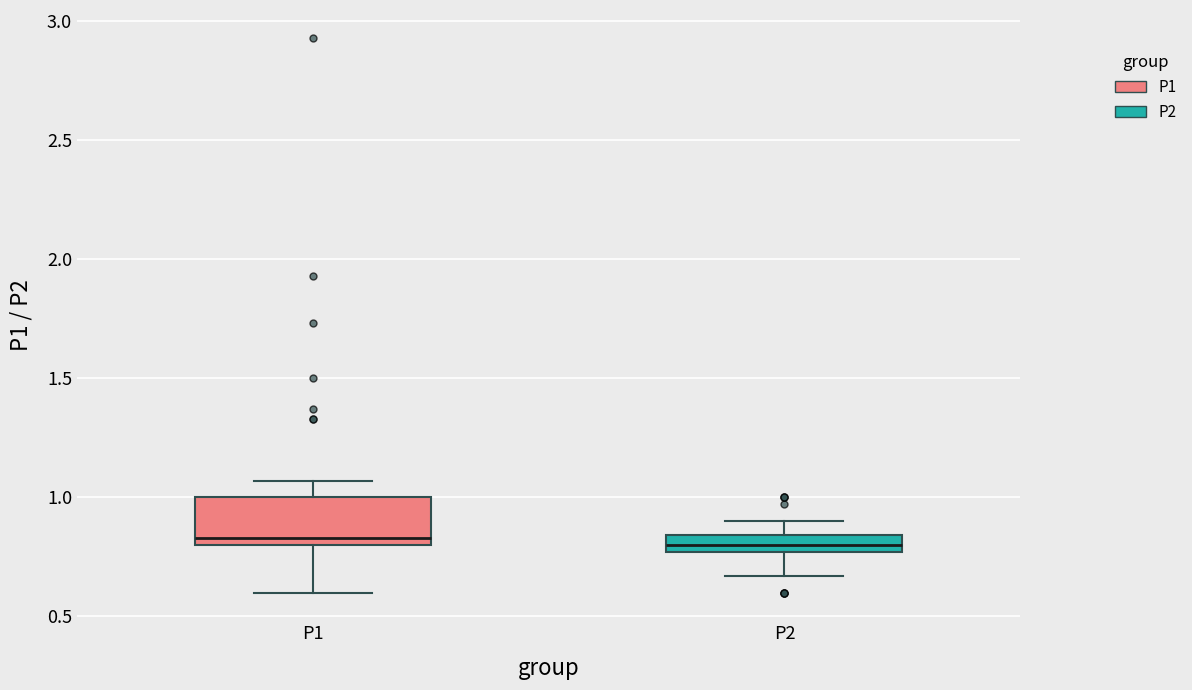

Where is the upper edge of the box for P2 on the y-axis? The values are not printed on the chart, so give them approximately, as read against the axis.

0.85